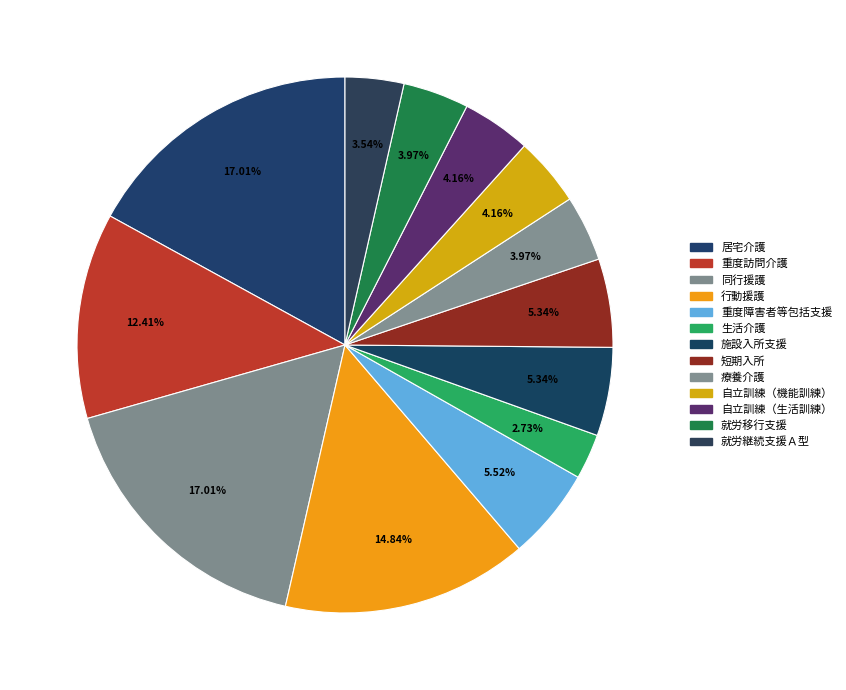

Which category has the biggest portion of the pie?

居宅介護